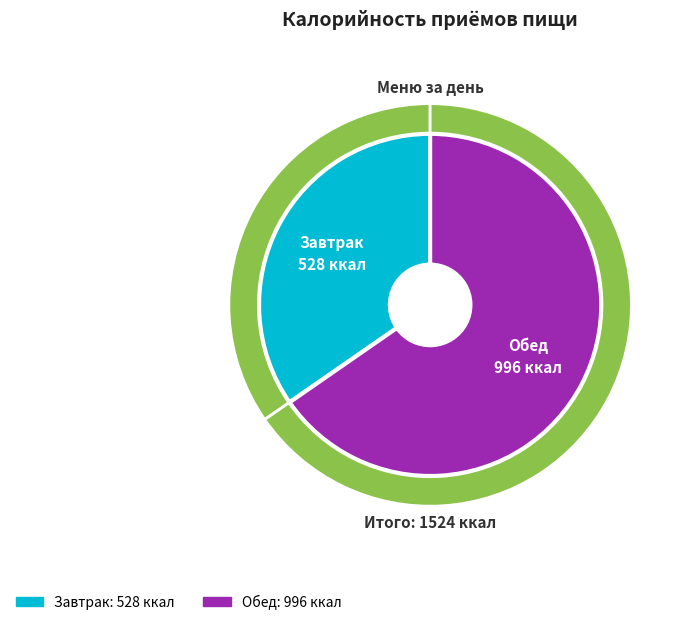

Which slice represents more than half of the pie?

Обед